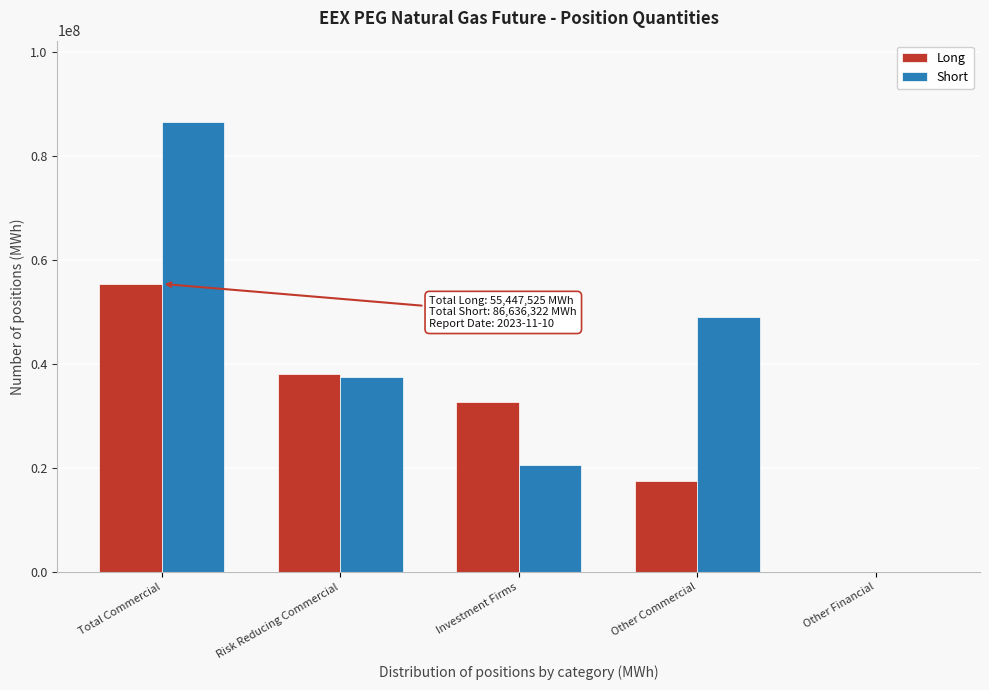

Reading left to right, what are all the values shown in this chart?

Long: Total Commercial=55447525	Risk Reducing Commercial=38023664	Investment Firms=32774537	Other Commercial=17423861	Other Financial=0
Short: Total Commercial=86636322	Risk Reducing Commercial=37498311	Investment Firms=20504028	Other Commercial=49138011	Other Financial=0